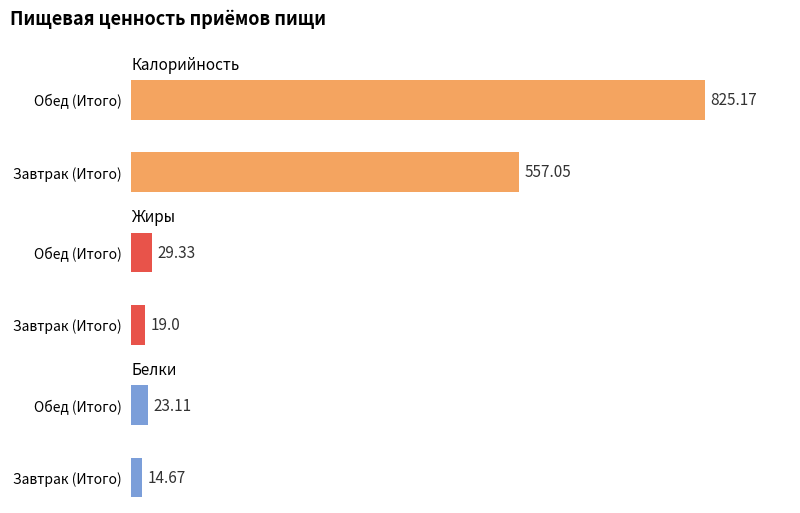

Between Завтрак (Итого) and Обед (Итого), which series saw the biggest shift?

Калорийность